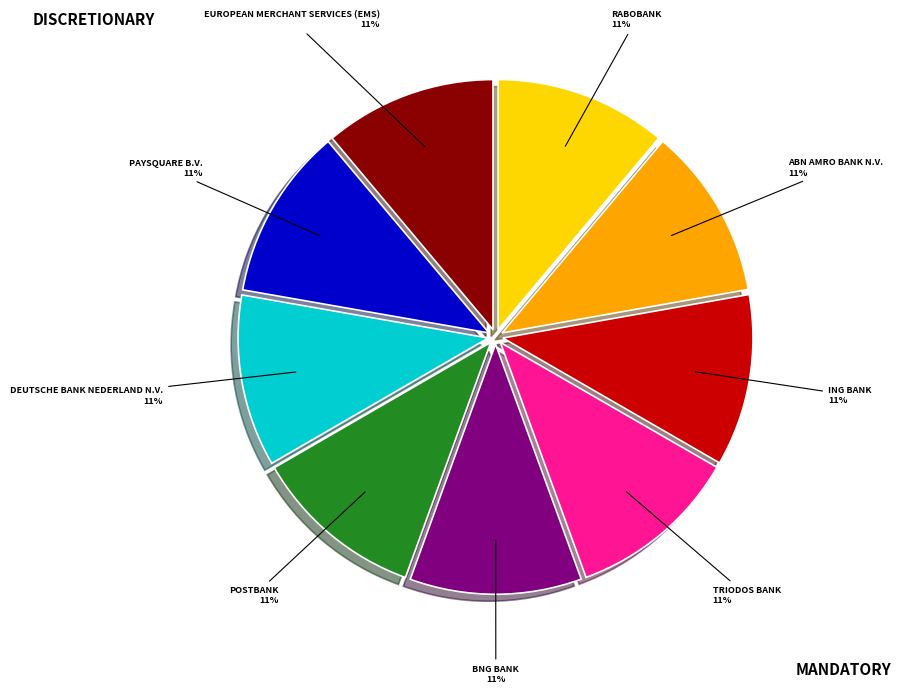

Does any single category account for the majority?

No